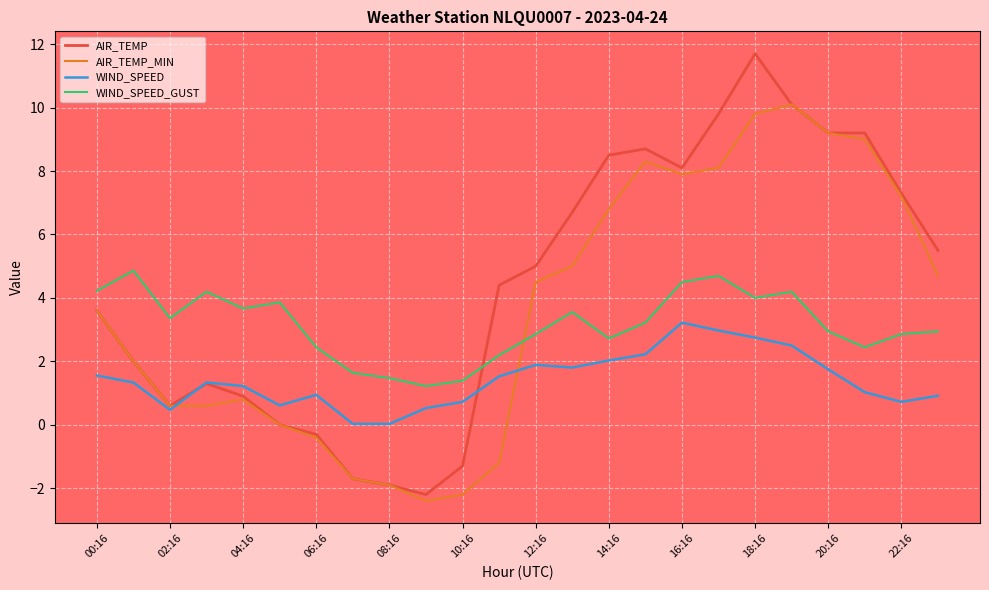

At how many categories does at least one series exceed 7?

9